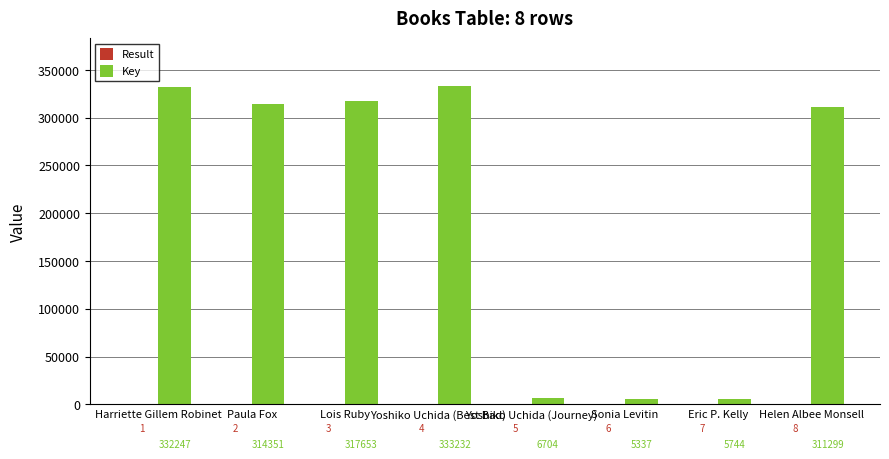

Between Yoshiko Uchida (Best Bad) and Yoshiko Uchida (Journey), which series saw the biggest shift?

Key